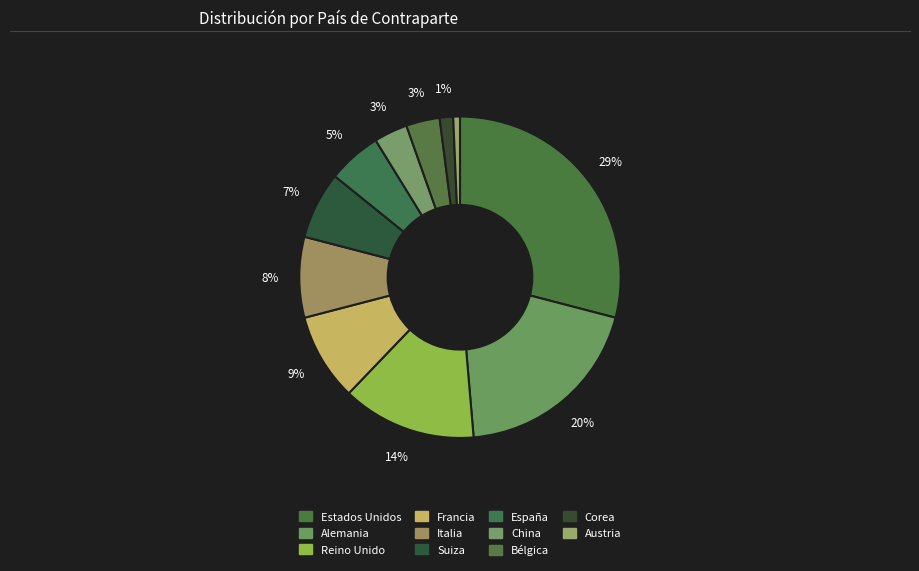

What is the largest slice in the pie chart?

Estados Unidos